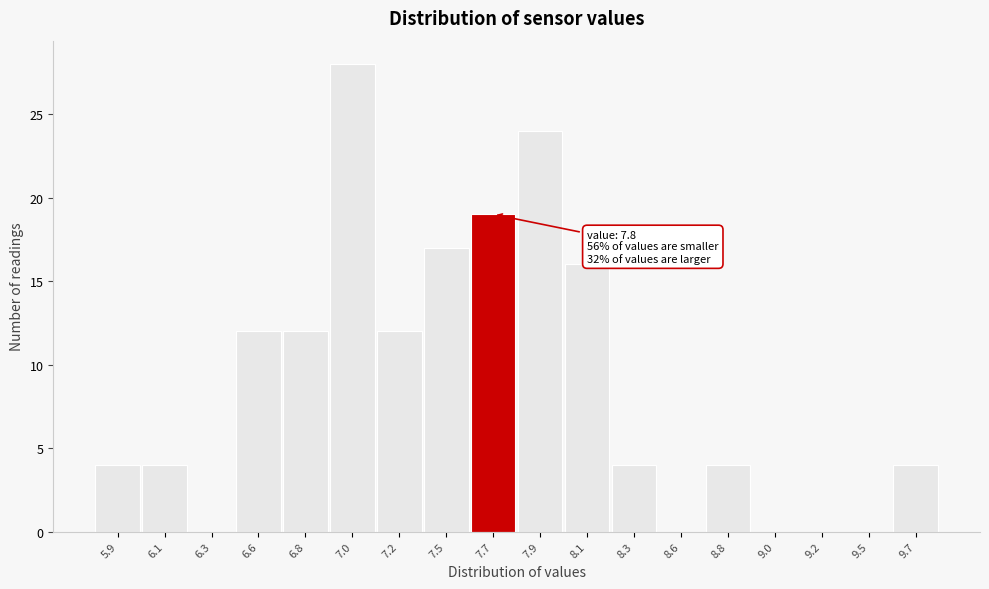

Reading right to left, what are all the values shown in this chart?

9.7=4	9.5=0	9.2=0	9.0=0	8.8=4	8.6=0	8.3=4	8.1=16	7.9=24	7.7=19	7.5=17	7.2=12	7.0=28	6.8=12	6.6=12	6.3=0	6.1=4	5.9=4